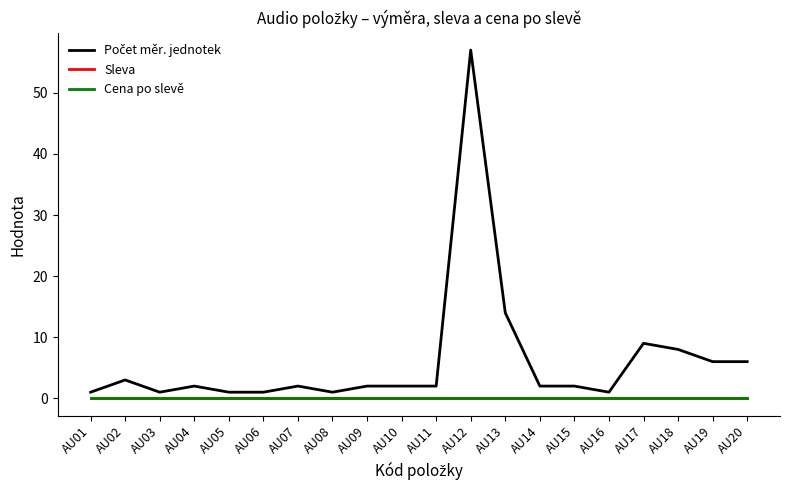

The Sleva series shows 0 at AU06. True or false?

True